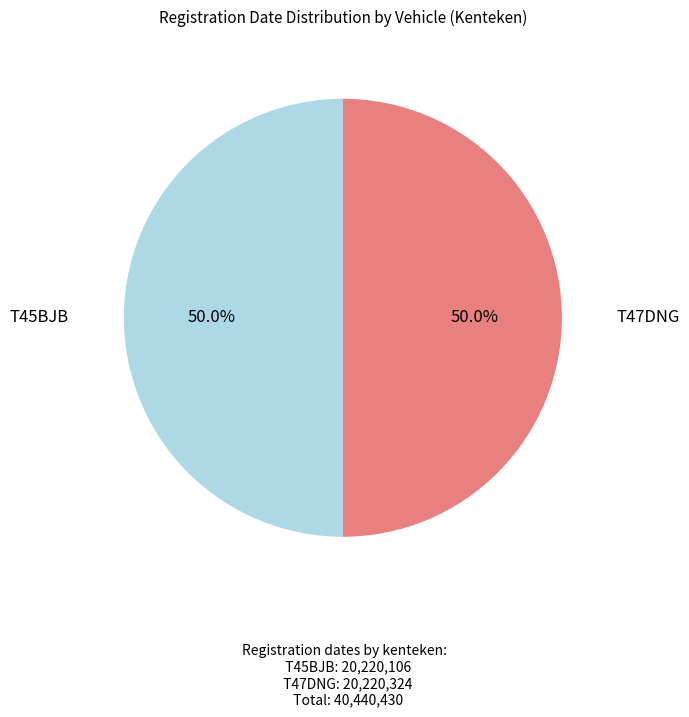

How many slices are in this pie chart?

2